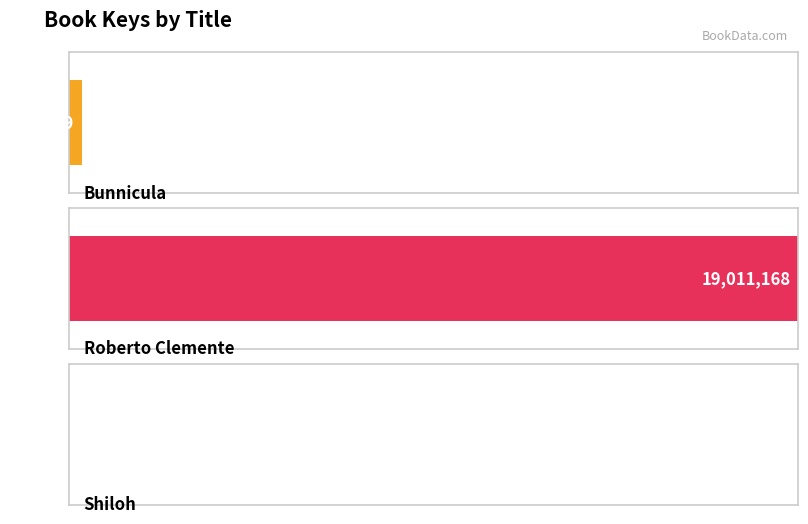

Count the number of values greater than 330569.

1